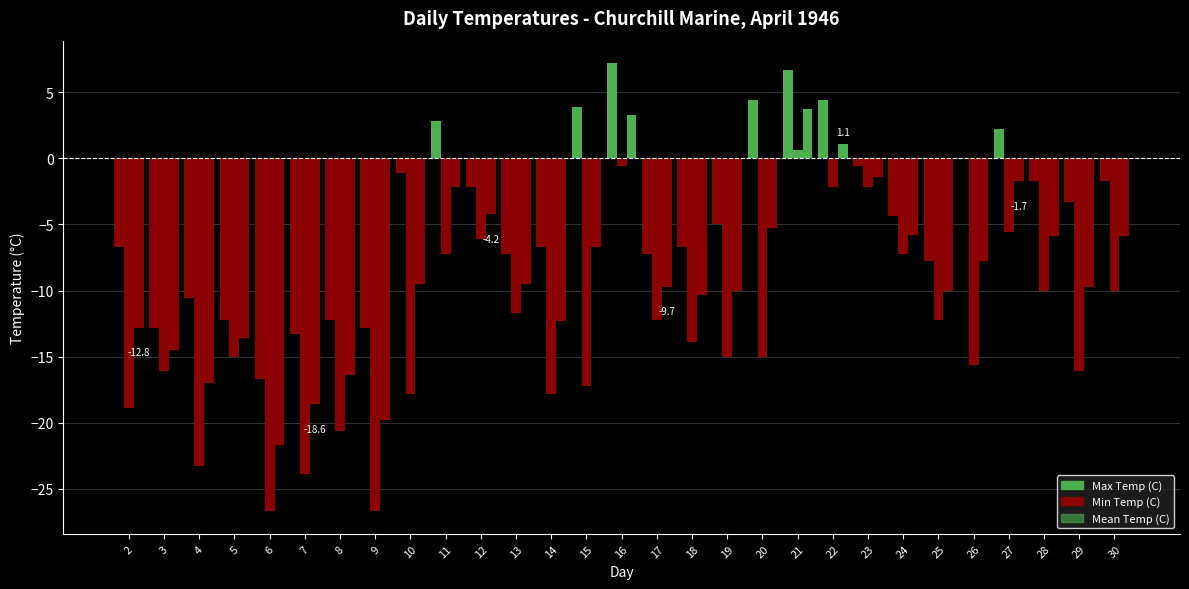

Is it true that Mean Temp (C) equals -13.4 at 17?

False